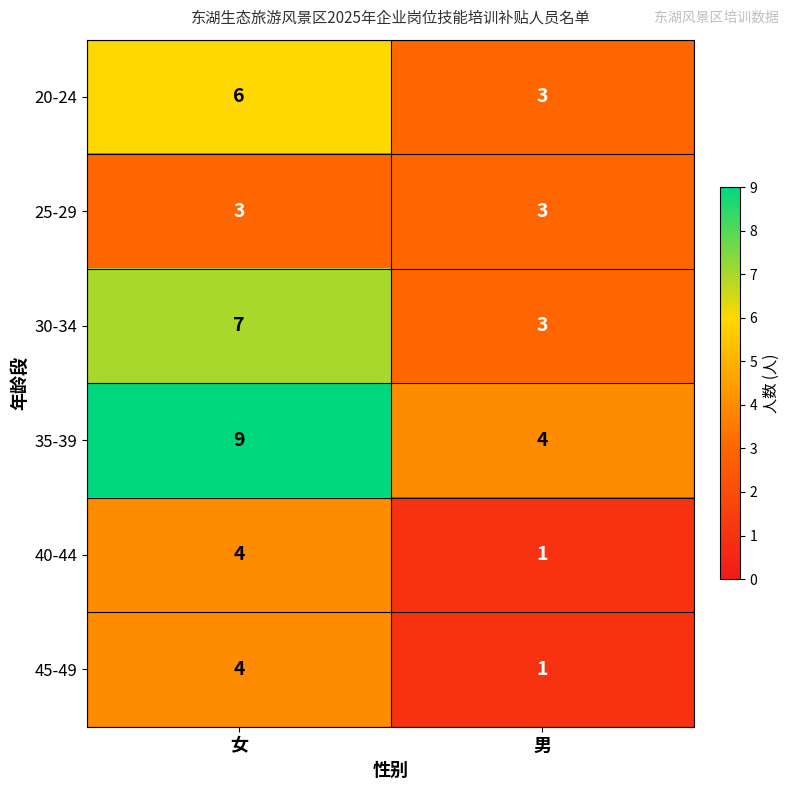

Reading right to left, transcribe all the data shown in this chart.

20-24: 3	6
25-29: 3	3
30-34: 3	7
35-39: 4	9
40-44: 1	4
45-49: 1	4